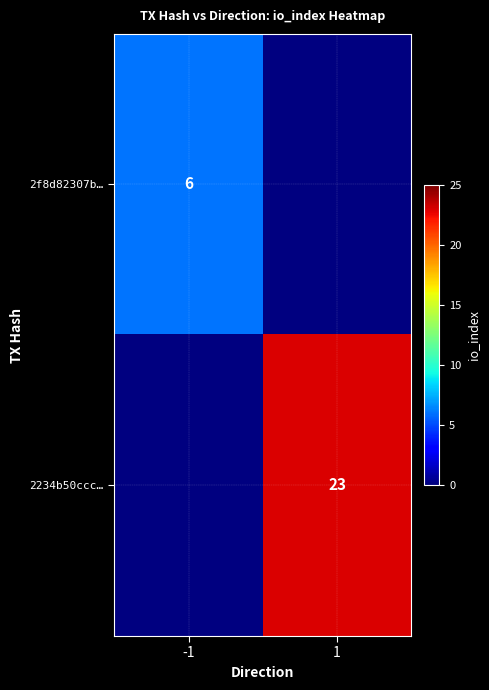

The value of 2f8d82307b… at -1 is 3. True or false?

False